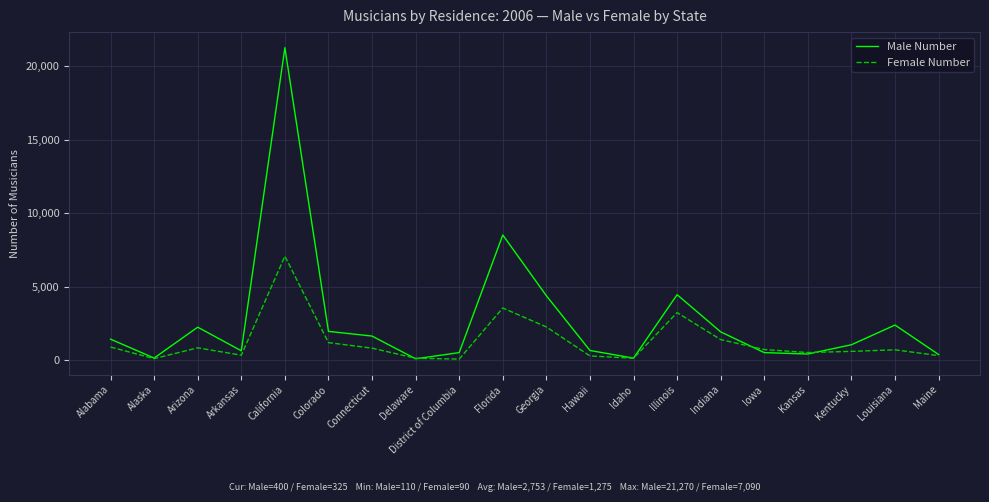

What is the sum of all Male Number values?

55065